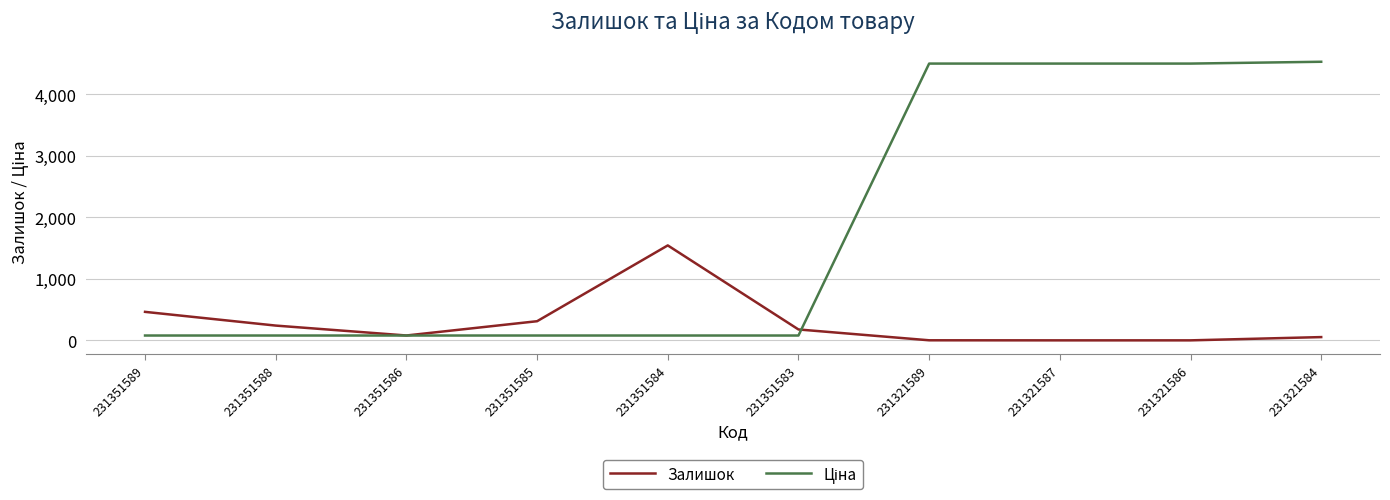

Does the chart display data point markers on the line(s)?

No